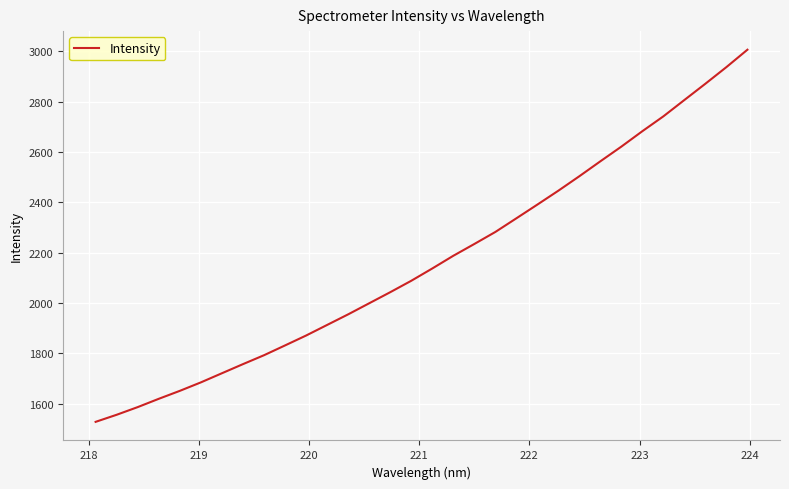

What is the greatest value displayed?

3006.6